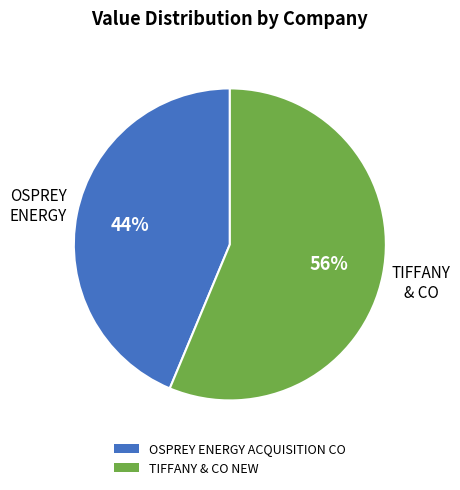

The TIFFANY & CO NEW slice represents 71% of the pie. True or false?

False